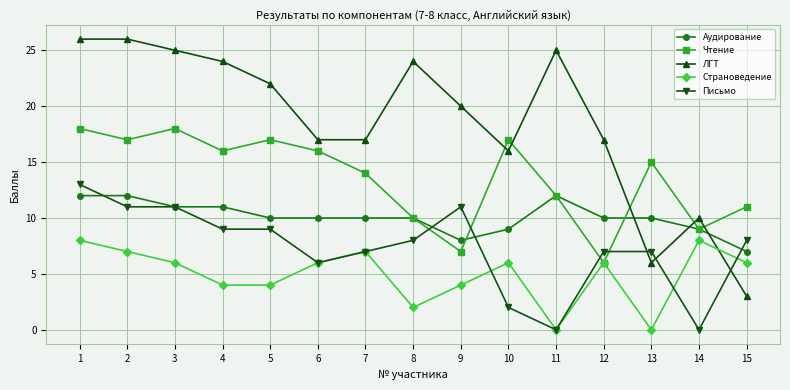

How many data points in Страноведение are less than 6?

6